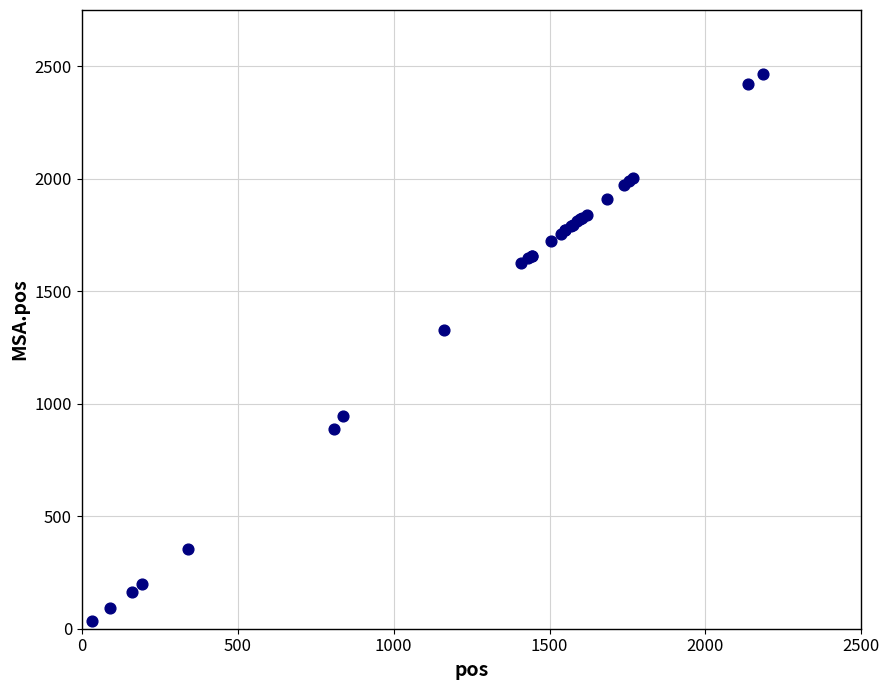

What Y value in the scatter plot is closest to 1250?

1327